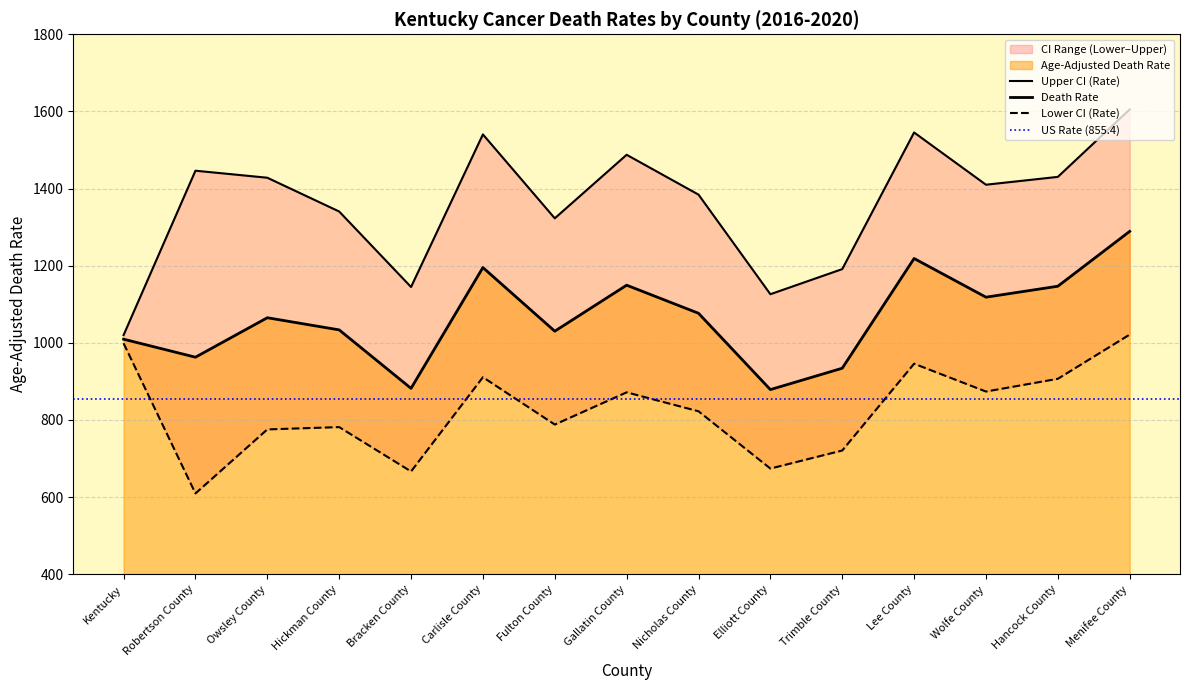

Is it true that Upper CI (Rate) equals 1340.5 at Hickman County?

True